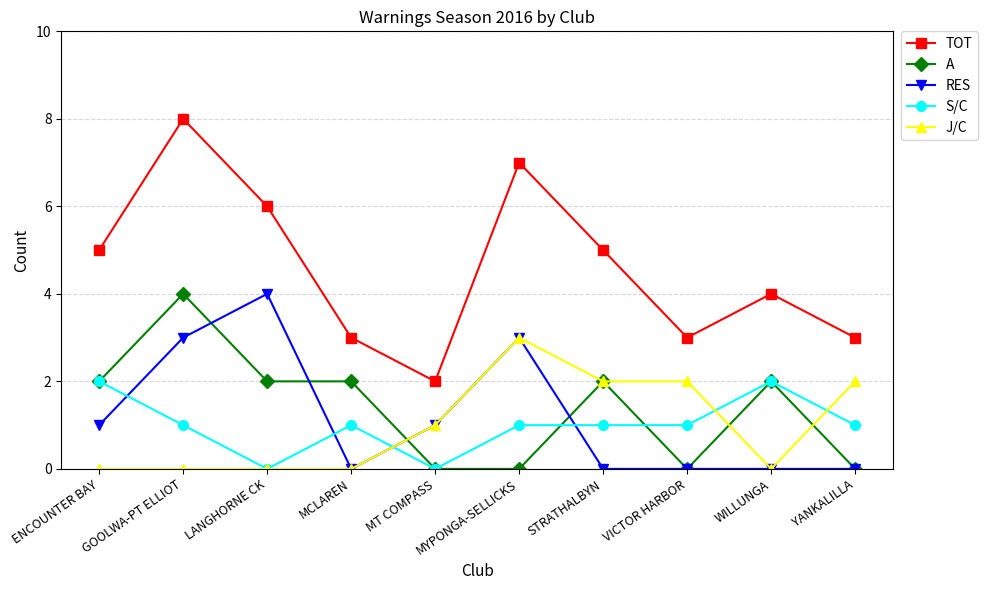

What is the value of the S/C point at the 10th from the left?

1